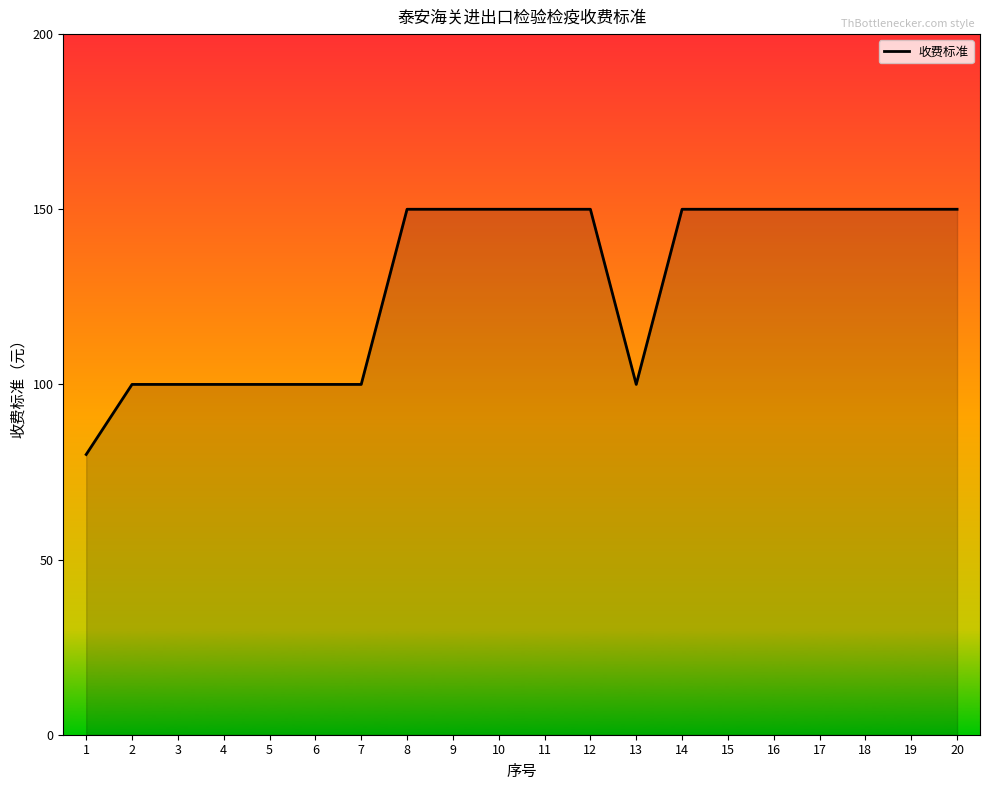

What is the sum of all values?

2580